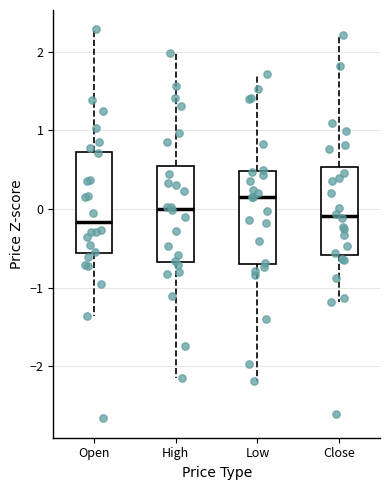

Where does the lower whisker of the box for Low end on the y-axis? The values are not printed on the chart, so give them approximately, as read against the axis.

-2.2